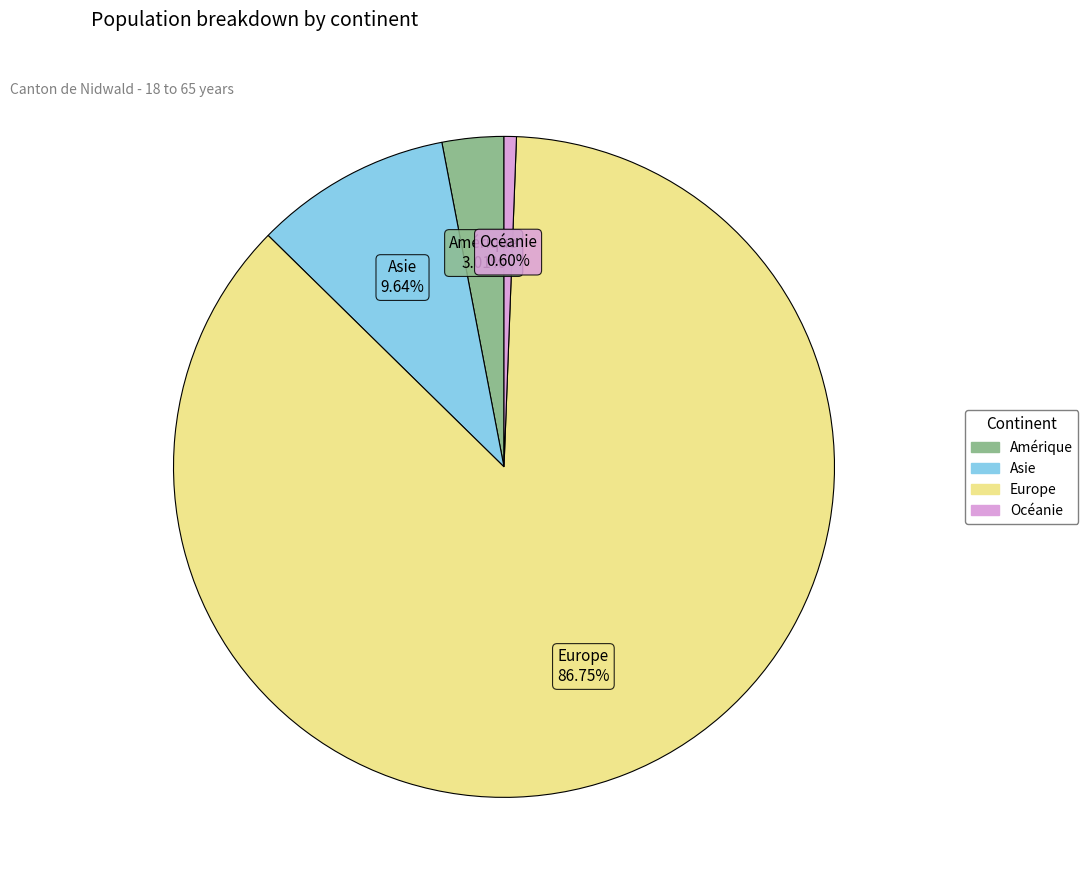

How many segments does this pie chart have?

4